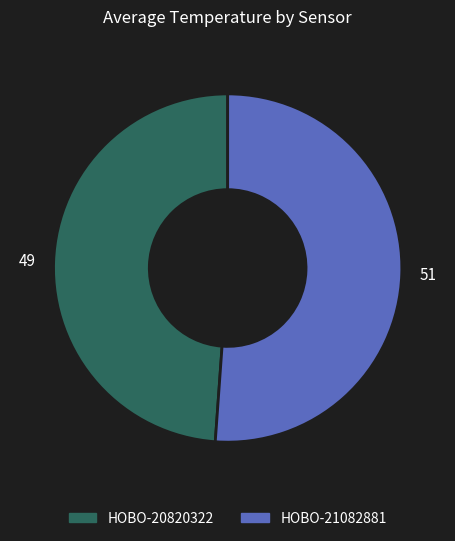

Do HOBO-21082881 and HOBO-20820322 together represent more than half of the pie?

Yes